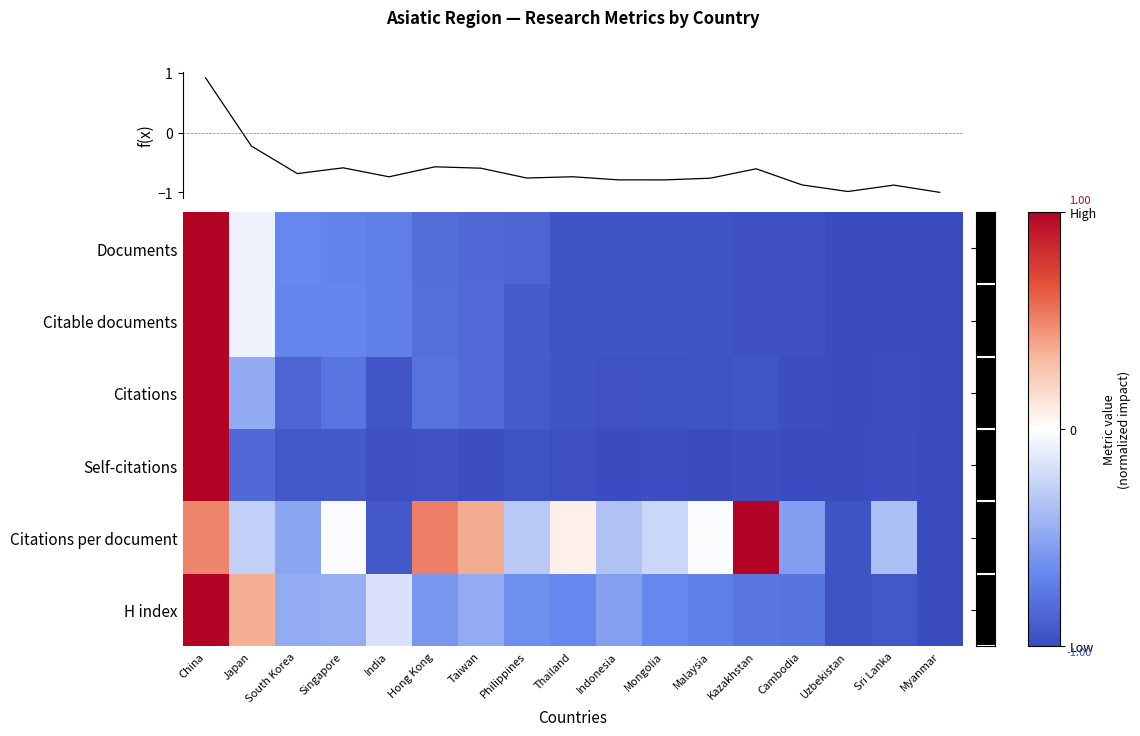

Which label corresponds to the smallest value in the chart?

Uzbekistan